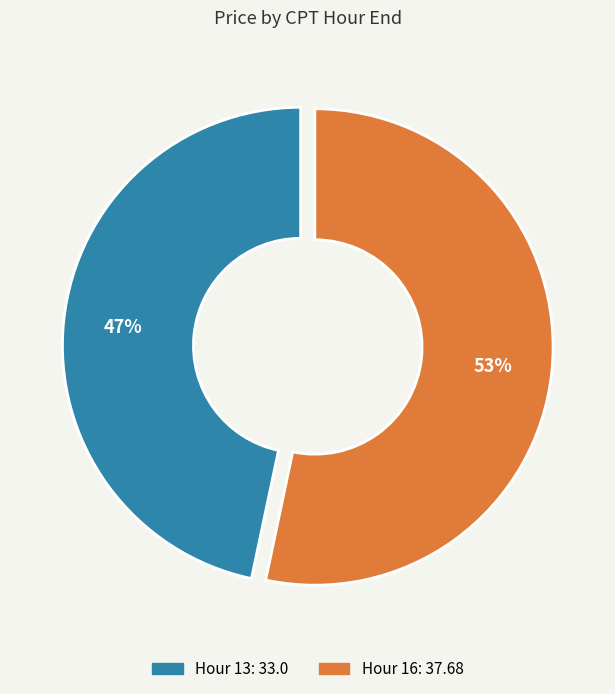

To the nearest percent, what is the average slice percentage?

50%